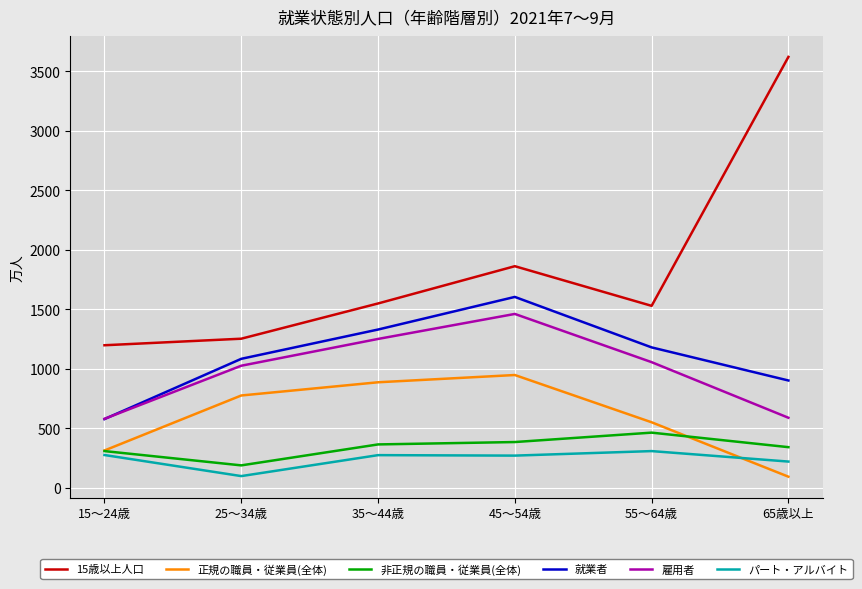

At how many categories does at least one series exceed 1374?

4